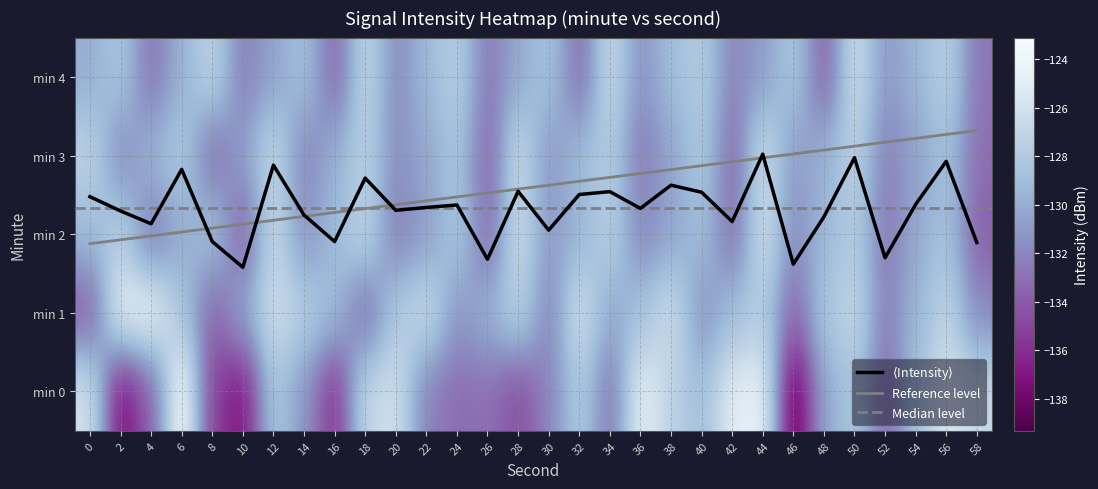

Between 14 and 40, which is larger?

40